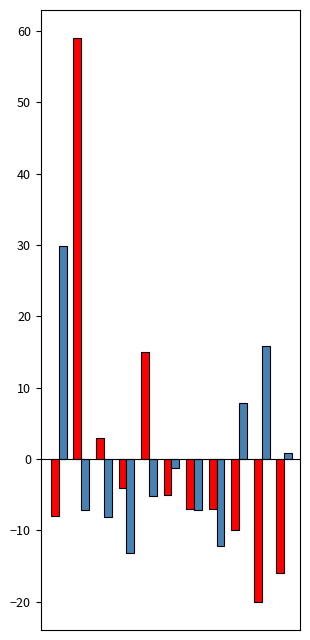

What is the minimum value shown in the chart?

-20.0